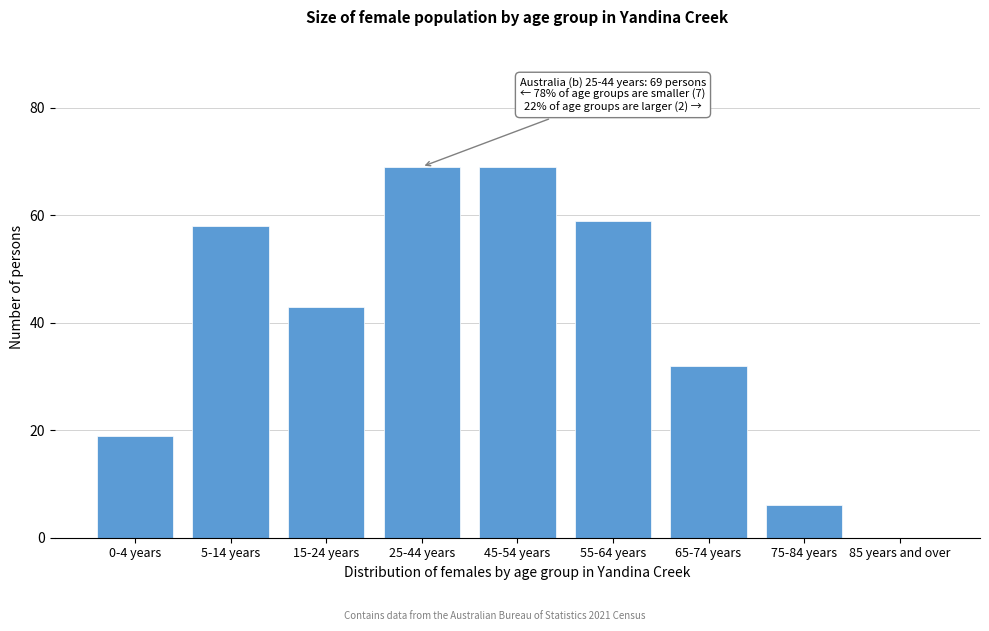

Reading left to right, extract all data points from this chart.

0-4 years=19	5-14 years=58	15-24 years=43	25-44 years=69	45-54 years=69	55-64 years=59	65-74 years=32	75-84 years=6	85 years and over=0